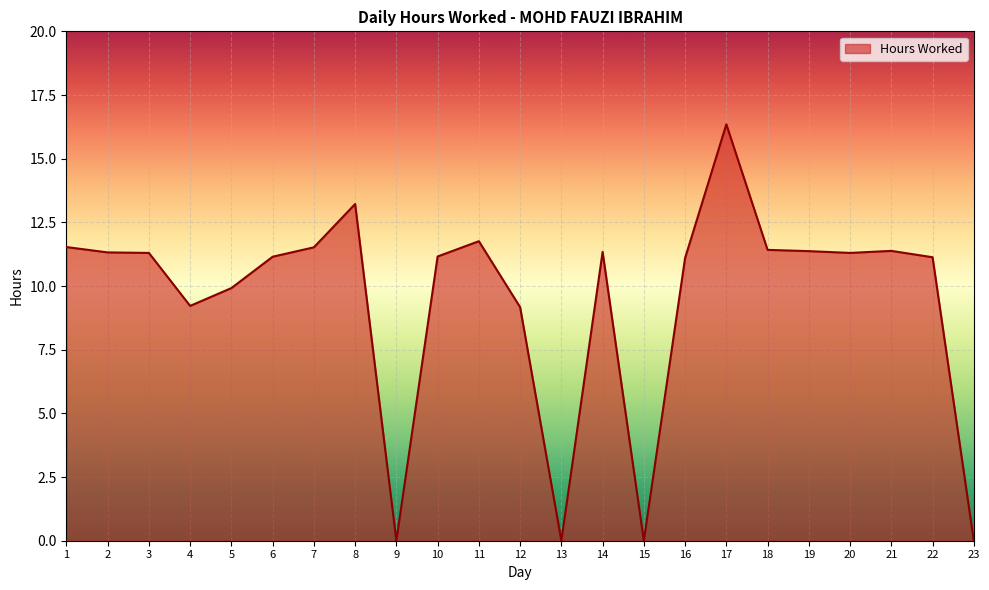

What is the ratio of the value at 12 to the value at 17?

0.6